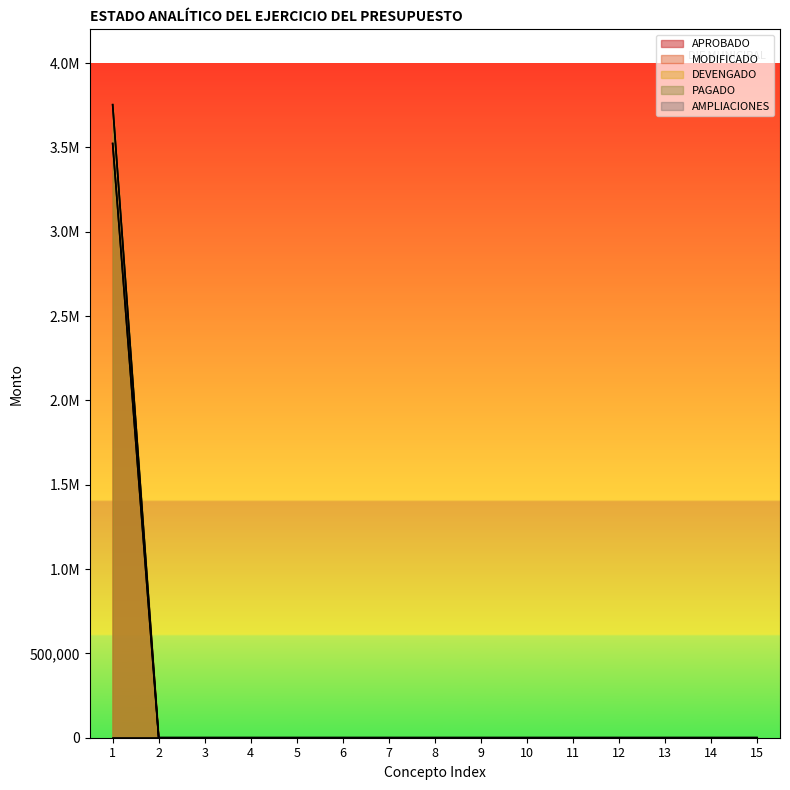

Rank the series at 4 from lowest to highest value.

APROBADO, MODIFICADO, DEVENGADO, PAGADO